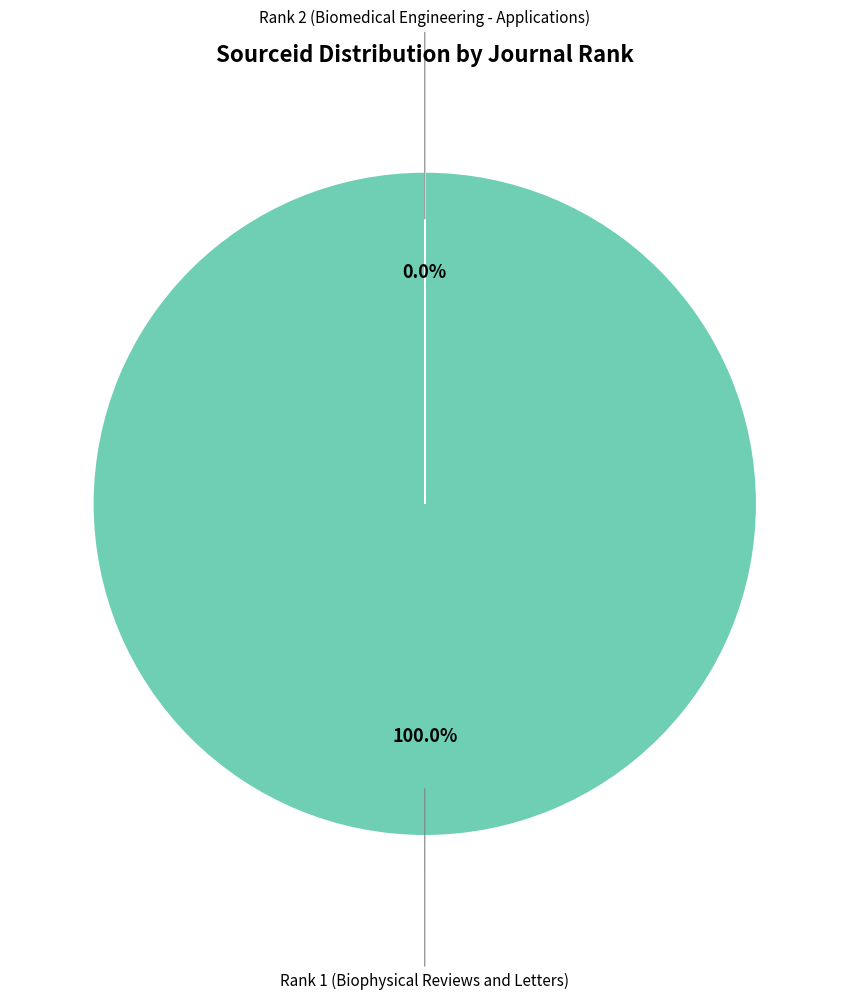

What percentage is the Biophysical Reviews and Letters slice, to the nearest percent?

100%